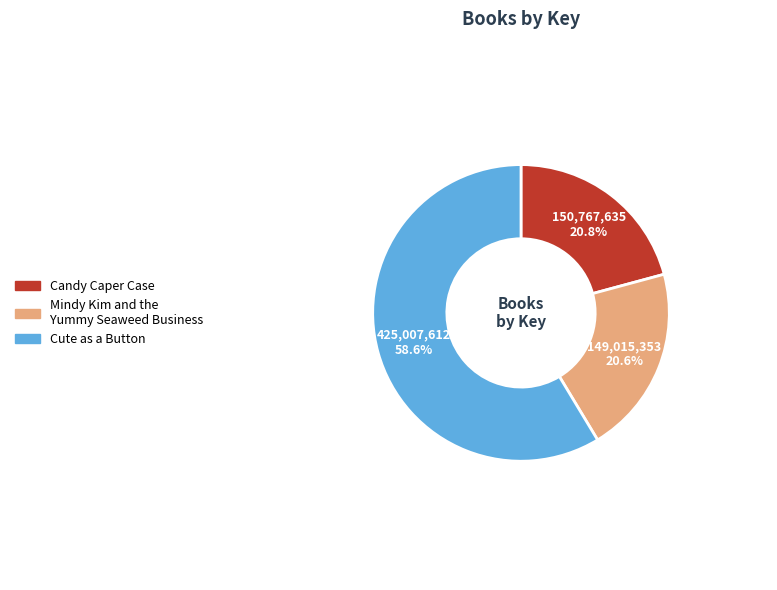

Between Candy Caper Case and Cute as a Button, which is larger?

Cute as a Button